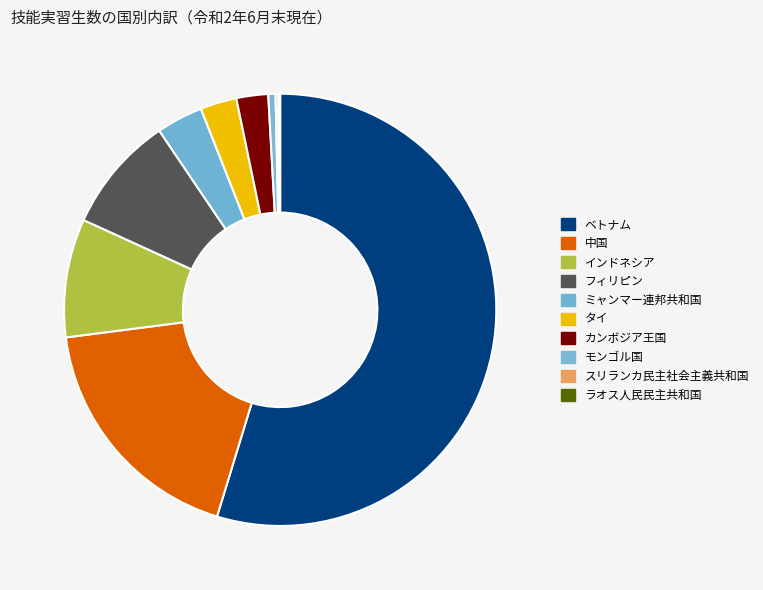

Which category has the biggest portion of the pie?

ベトナム